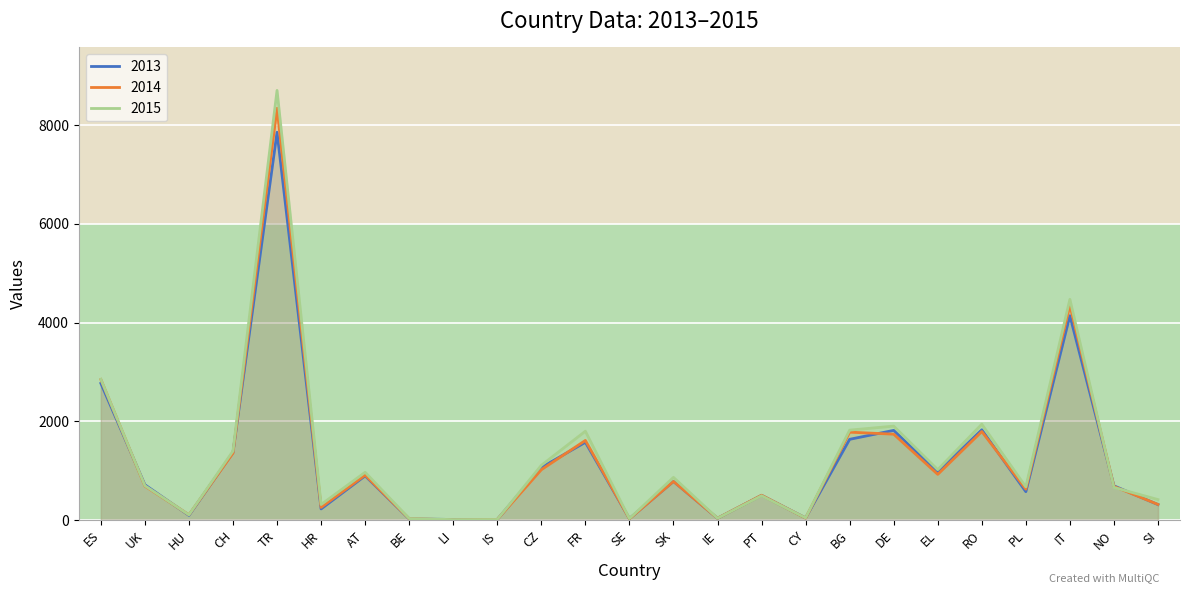

What is the average value of the 2014 series?

1232